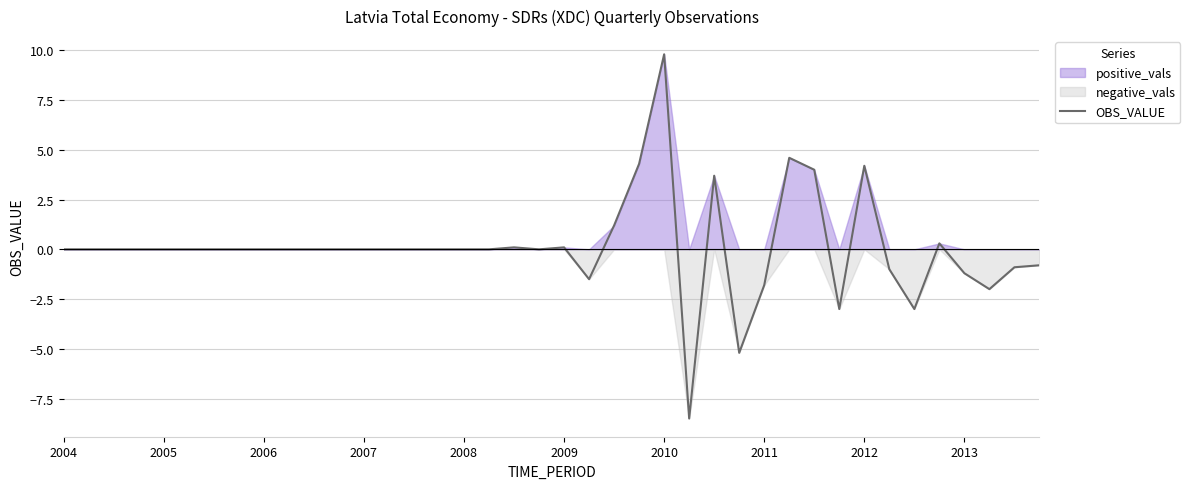

What is the highest value of the OBS_VALUE series?

9.8